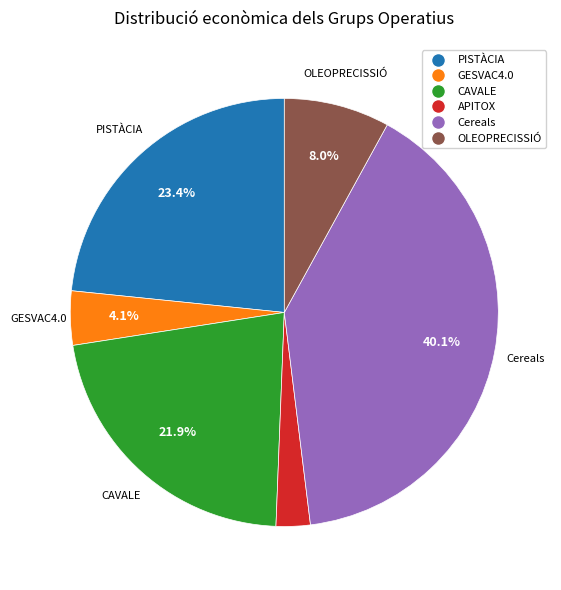

How many slices are in this pie chart?

6